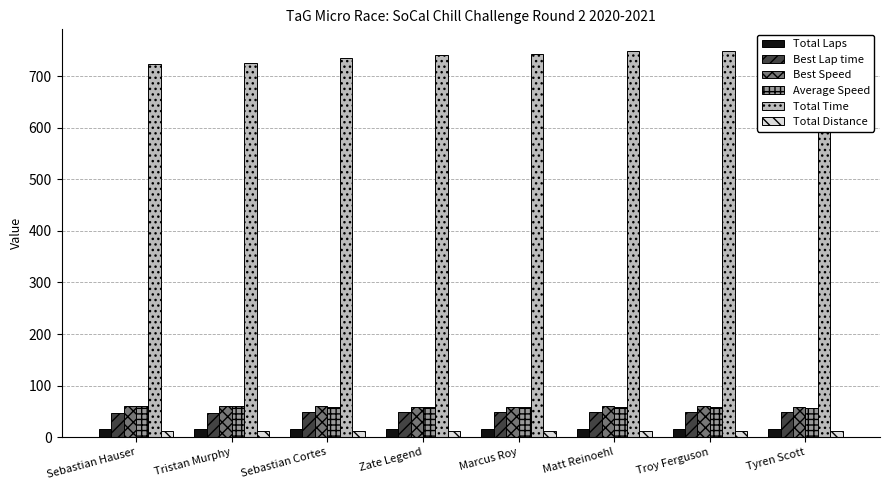

Is the value of Total Time at Matt Reinoehl greater than the value of Best Speed at Sebastian Hauser?

Yes